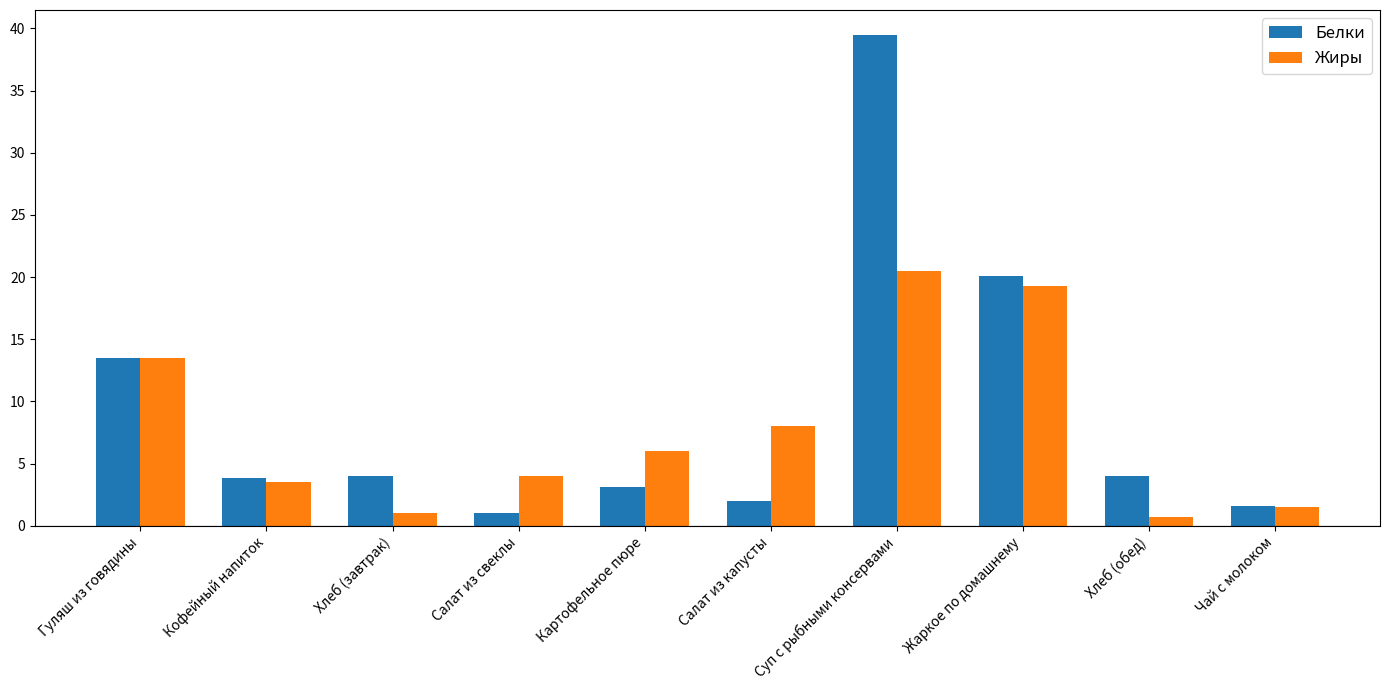

The Белки series shows 39.5 at Суп с рыбными консервами. True or false?

True